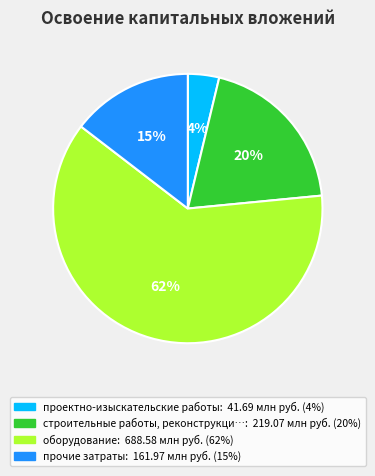

Does any single category account for the majority?

Yes